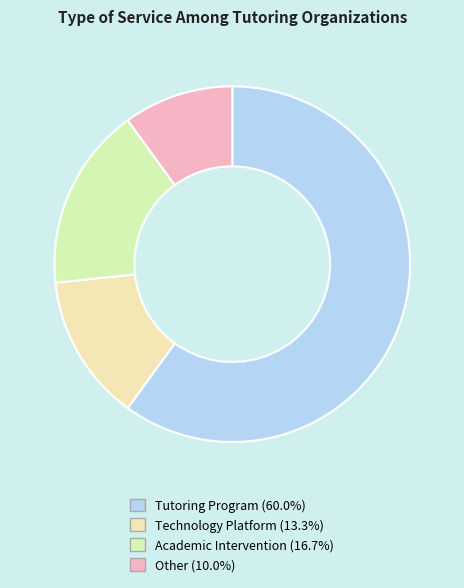

Is the sum of Academic Intervention and Other greater than half?

No